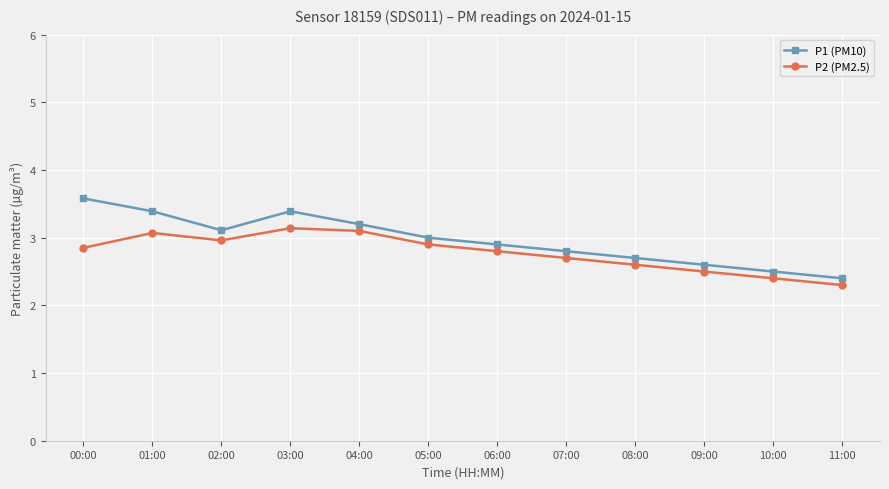

Rank the series by their maximum value, from lowest to highest.

P2 (PM2.5), P1 (PM10)